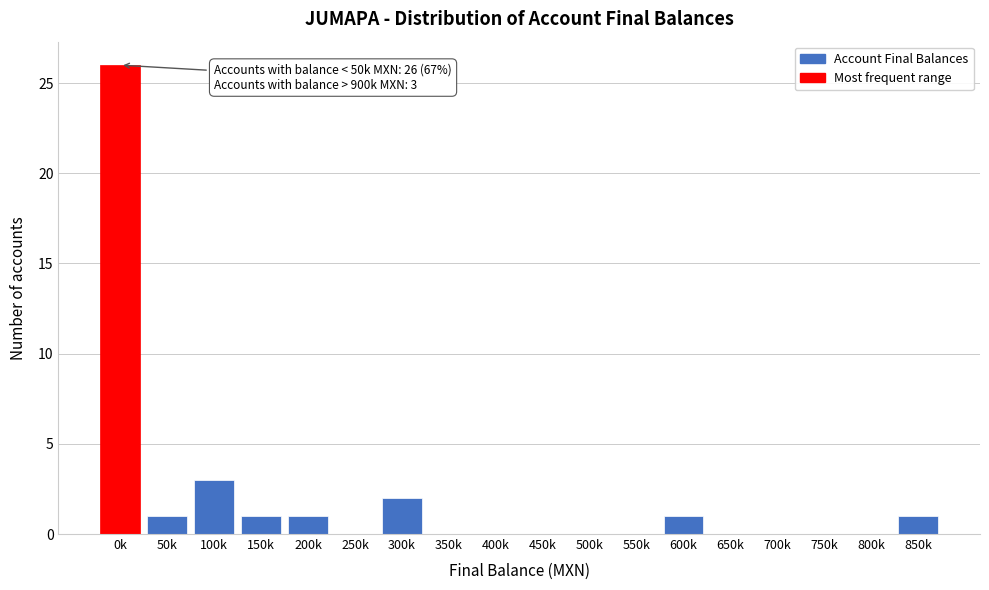

Reading left to right, list all the values displayed in this chart.

0k=26	50k=1	100k=3	150k=1	200k=1	250k=0	300k=2	350k=0	400k=0	450k=0	500k=0	550k=0	600k=1	650k=0	700k=0	750k=0	800k=0	850k=1